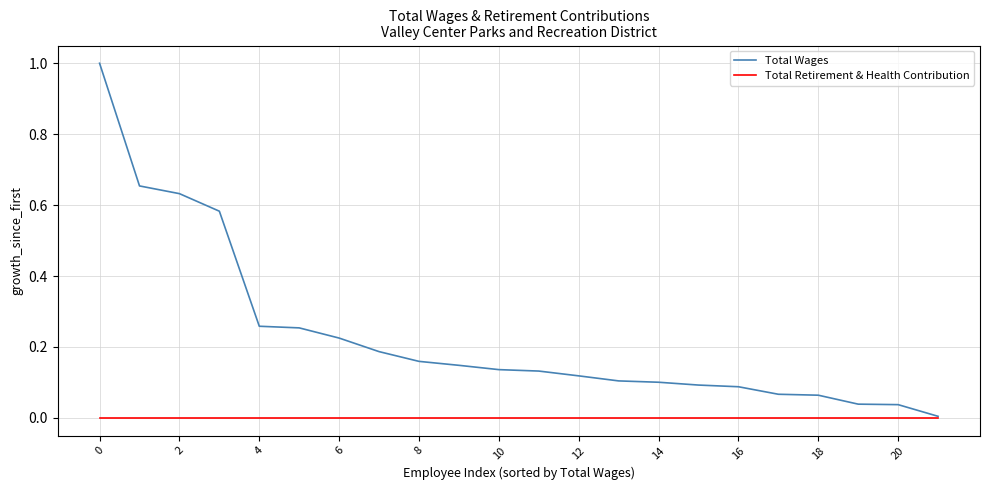

What are all the series names shown in the legend?

Total Wages, Total Retirement & Health Contribution